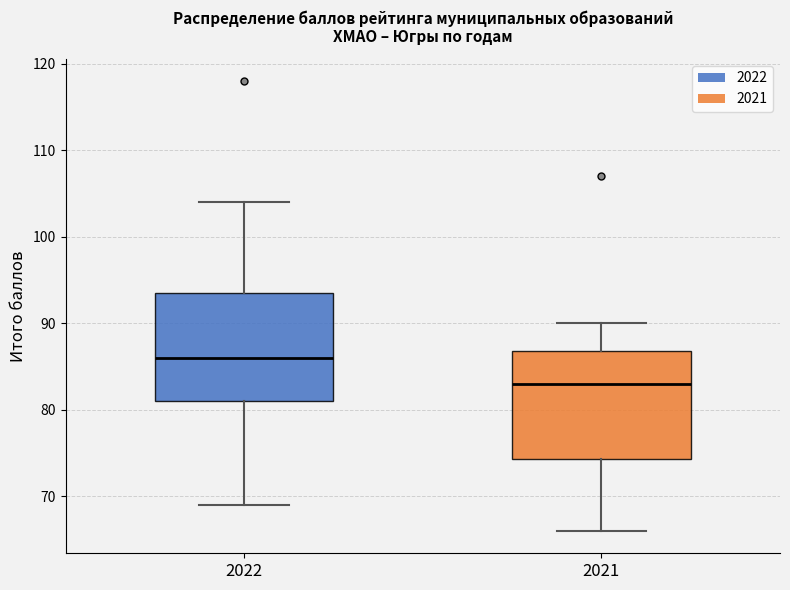

Reading left to right, transcribe this box plot: for each box, give where its median line is, the range the box spans, and where its two whiskers end, as read against the y-axis. The values are not printed on the chart, so give them approximately, as read against the axis.

2022: median 86, box 81 to 94, whiskers 69 to 104
2021: median 83, box 74 to 87, whiskers 66 to 90